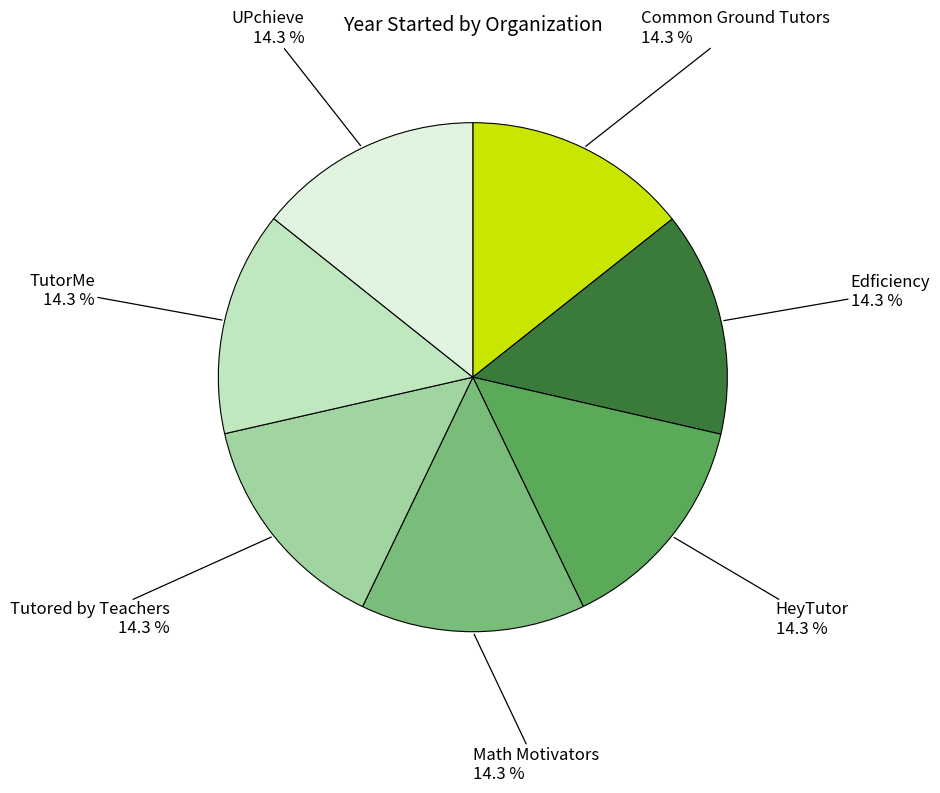

How many segments does this pie chart have?

7